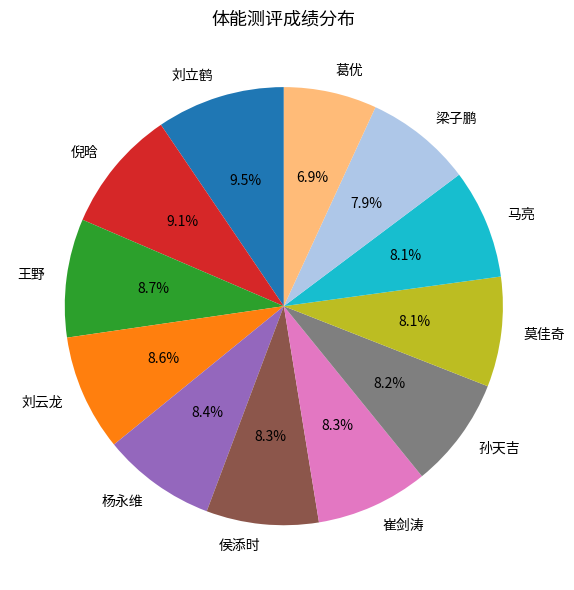

True or false: 莫佳奇 accounts for 8% of the total.

True